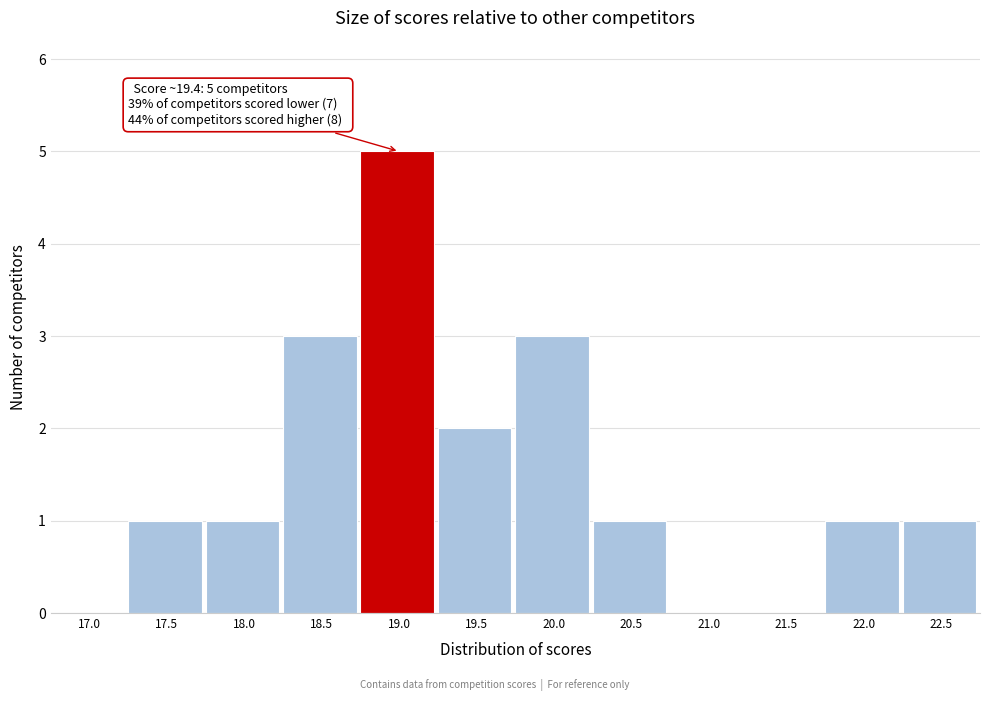

Reading left to right, extract all data points from this chart.

17.0=0	17.5=1	18.0=1	18.5=3	19.0=5	19.5=2	20.0=3	20.5=1	21.0=0	21.5=0	22.0=1	22.5=1